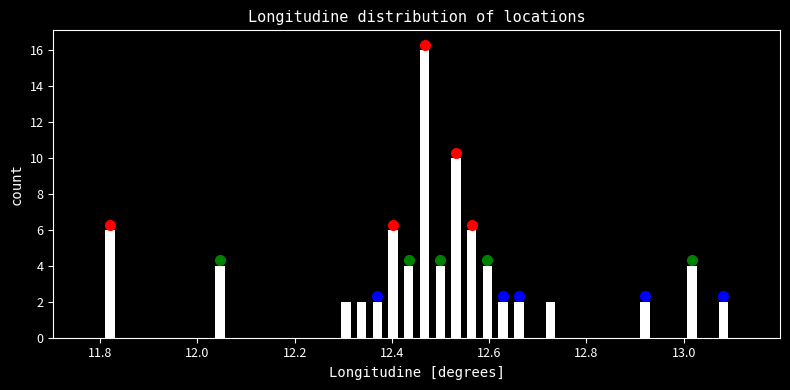

Around what value on the x-axis is the tallest bar? Give the approximate position of its centre, as read against the axis.

12.46